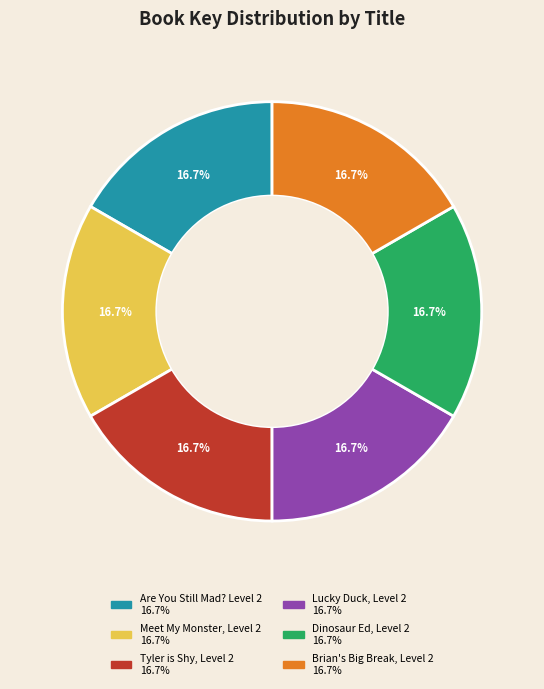

Is there any slice that represents more than half of the pie?

No